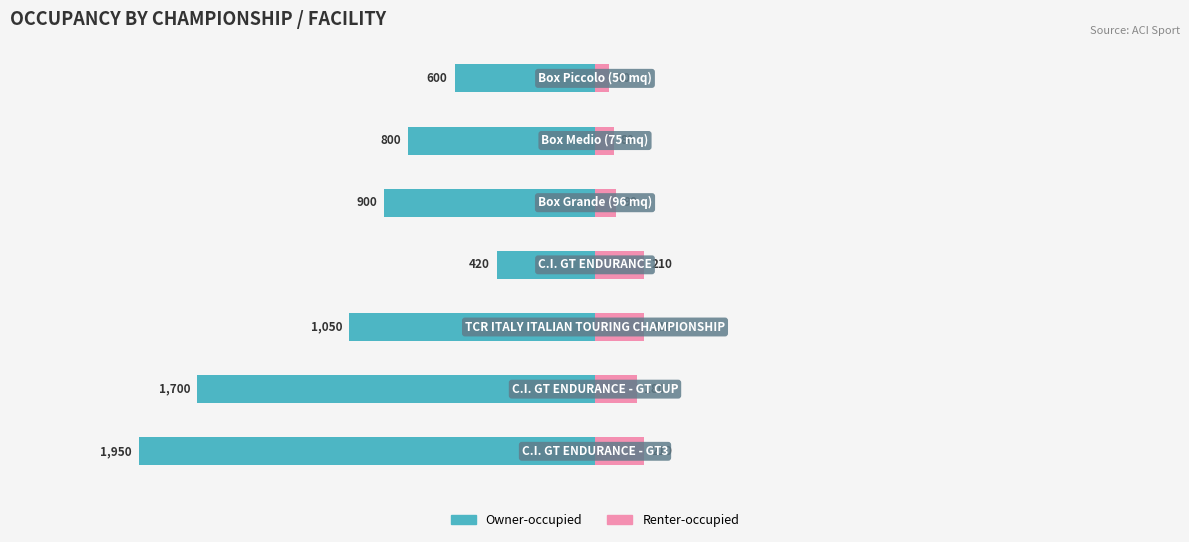

Where does the Owner-occupied series first go above -900?

3